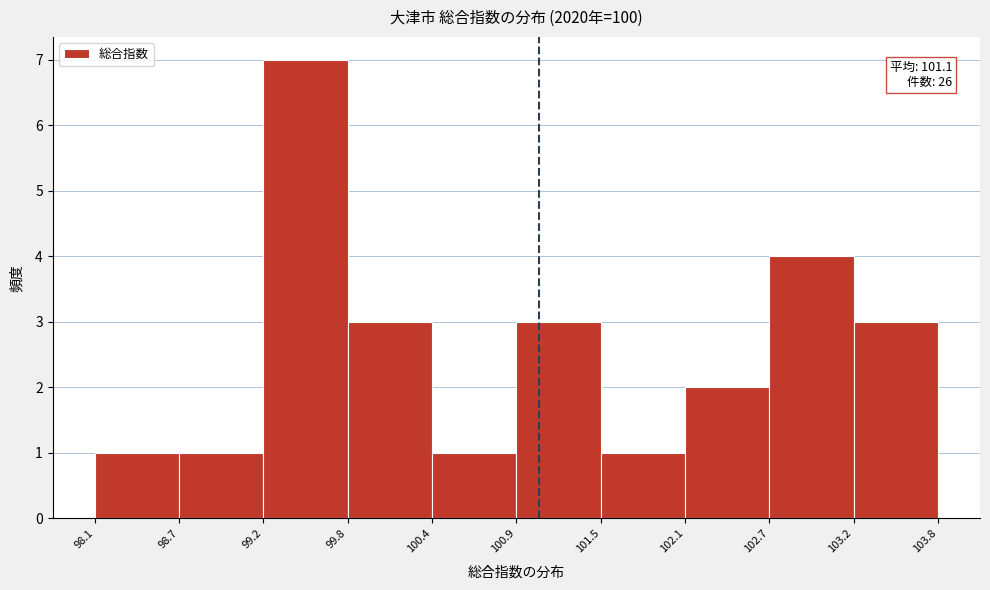

Over which range of the x-axis is the bar tallest?

99.2 to 99.8